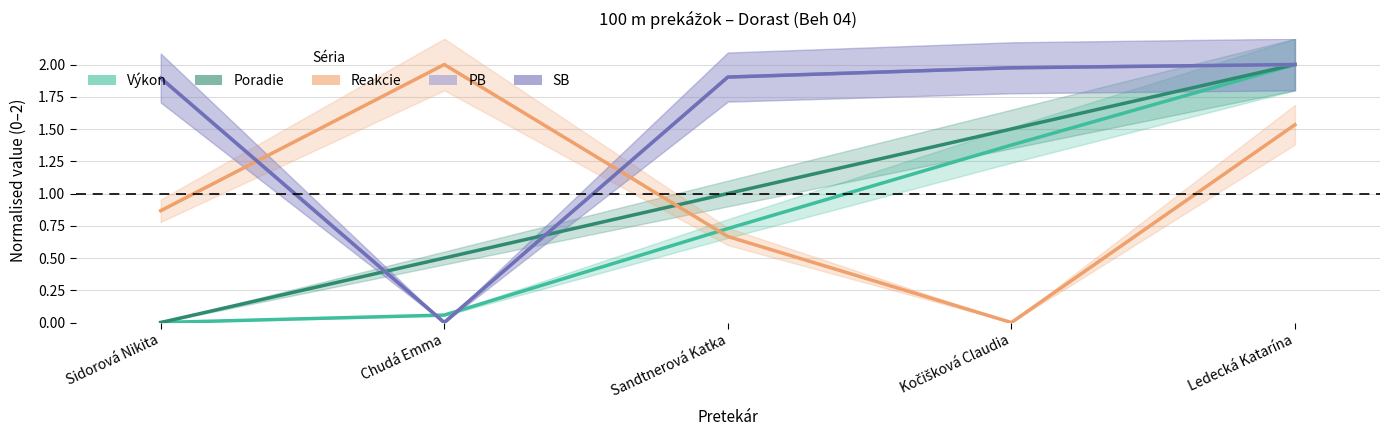

How many values in PB are above zero?

4